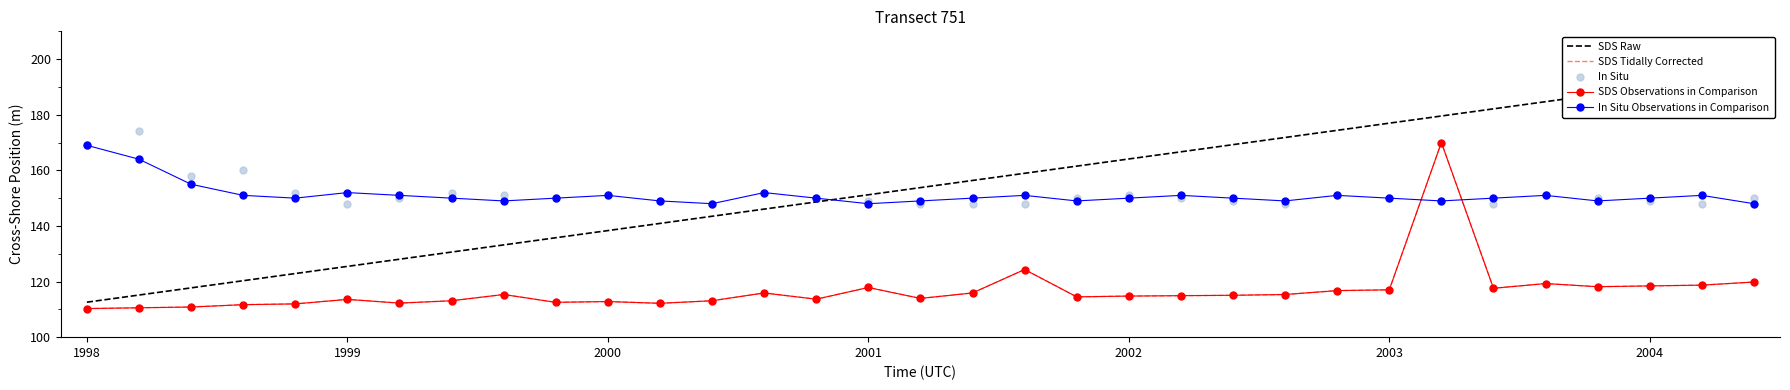

At which category is the sum across all series the highest?

26